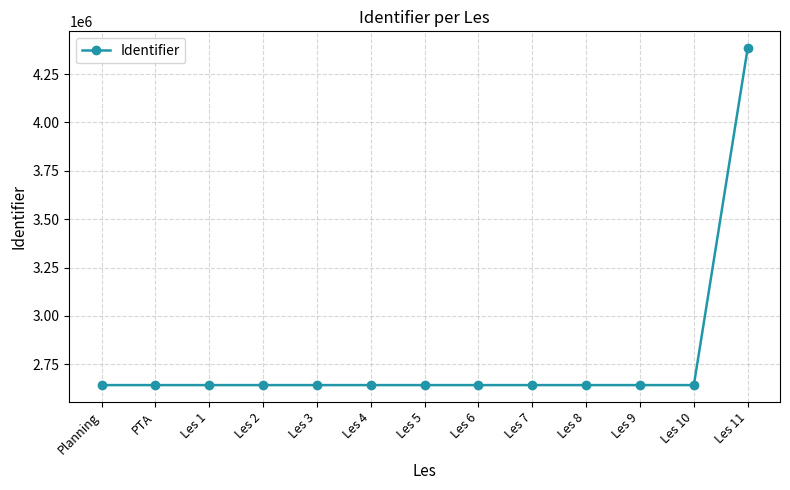

What is the sum of the values at Les 11 and Les 5?

7026499